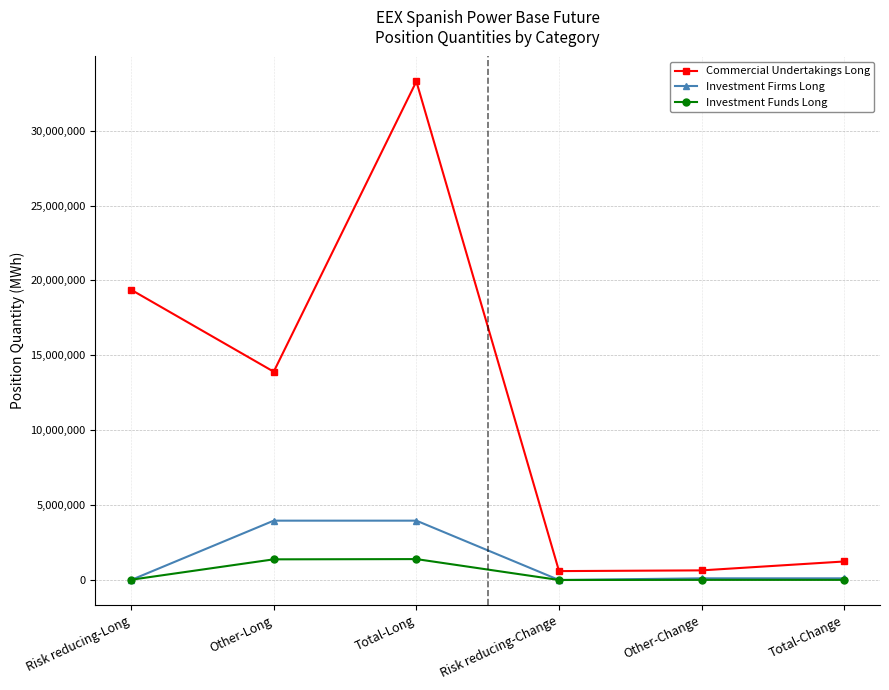

What is the difference between the highest and lowest values at Total-Change?

1227944